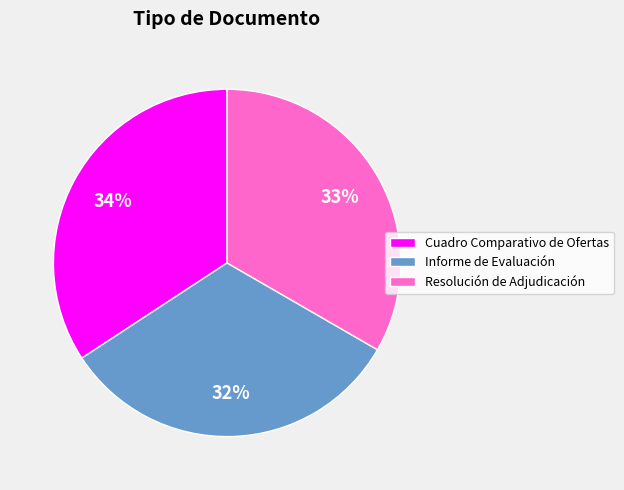

Count the number of slices in the pie.

3